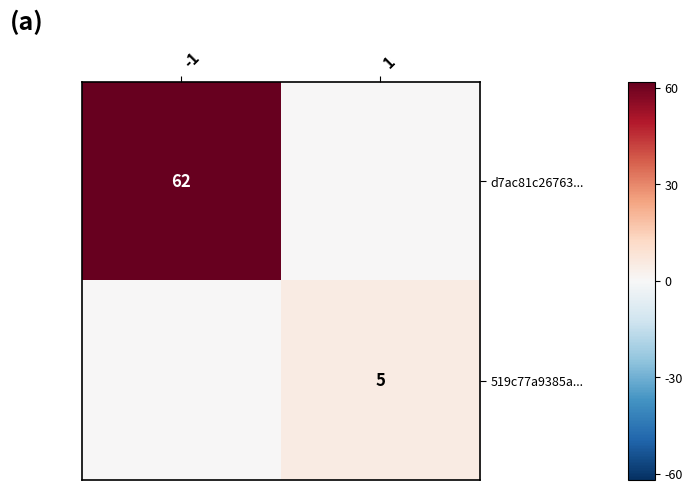

Is it true that 519c77a9385a... equals 1 at 1?

False